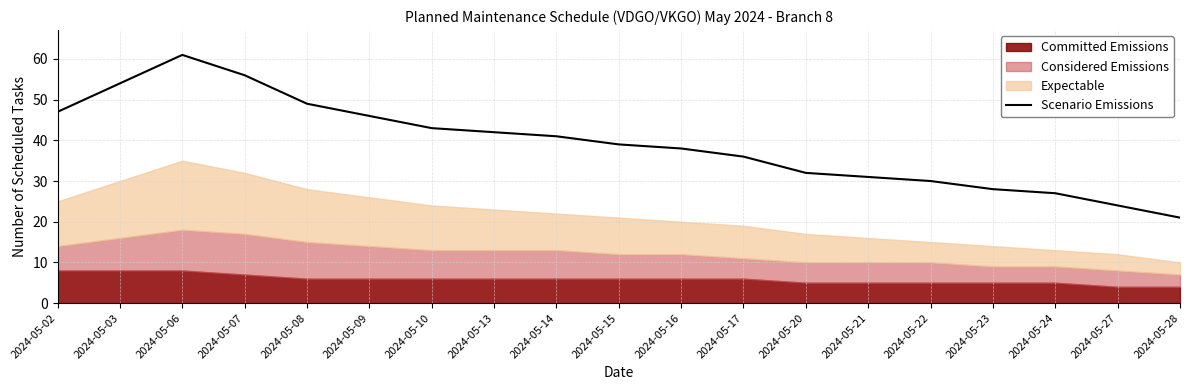

What is the greatest value displayed?

61